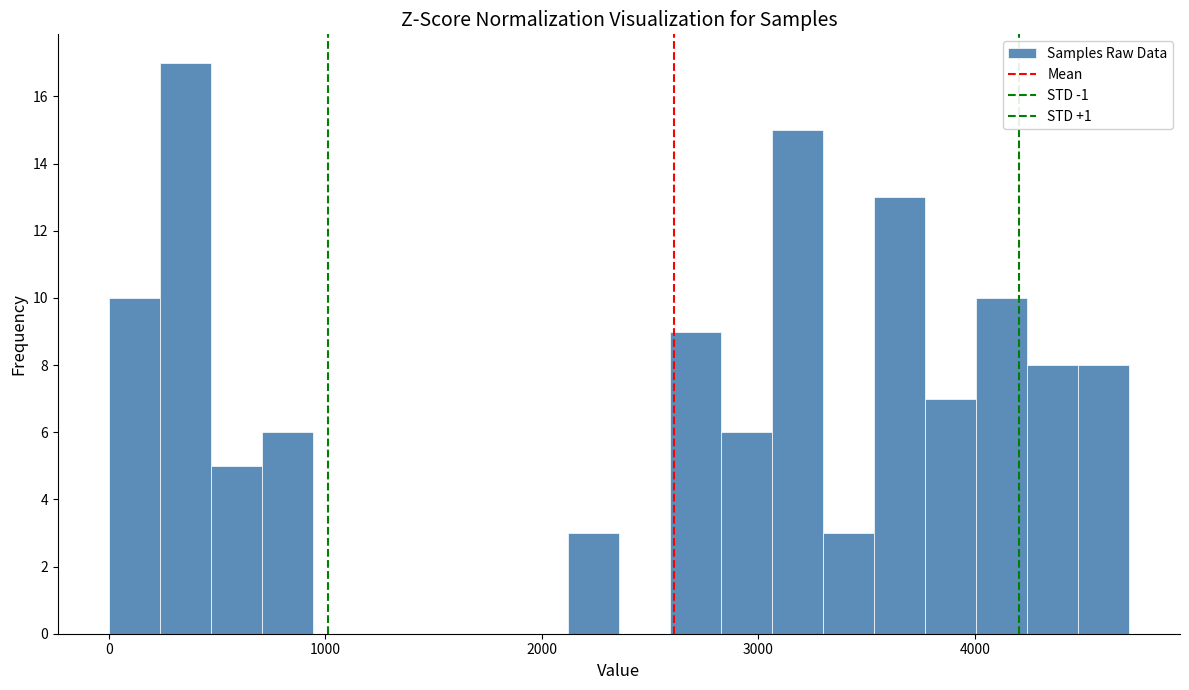

Around what value on the x-axis is the tallest bar? Give the approximate position of its centre, as read against the axis.

400